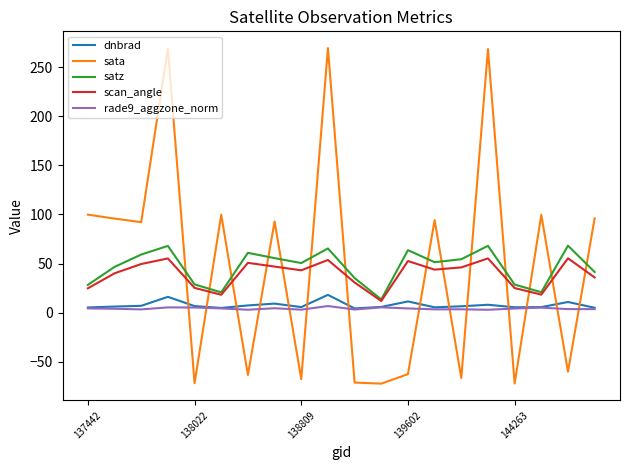

True or false: satz and rade9_aggzone_norm cross at least once.

False